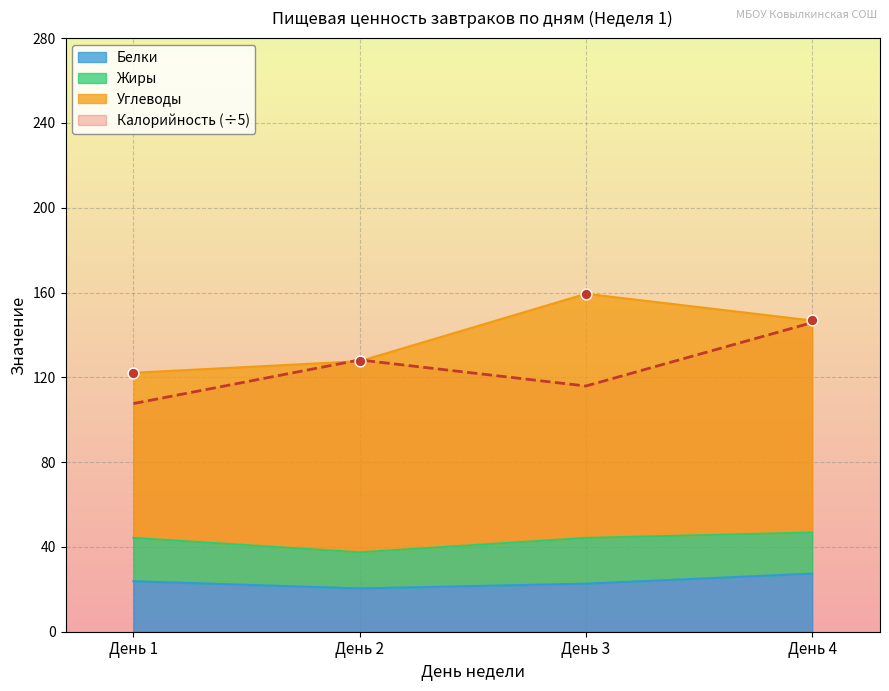

At how many categories does at least one series exceed 50?

4